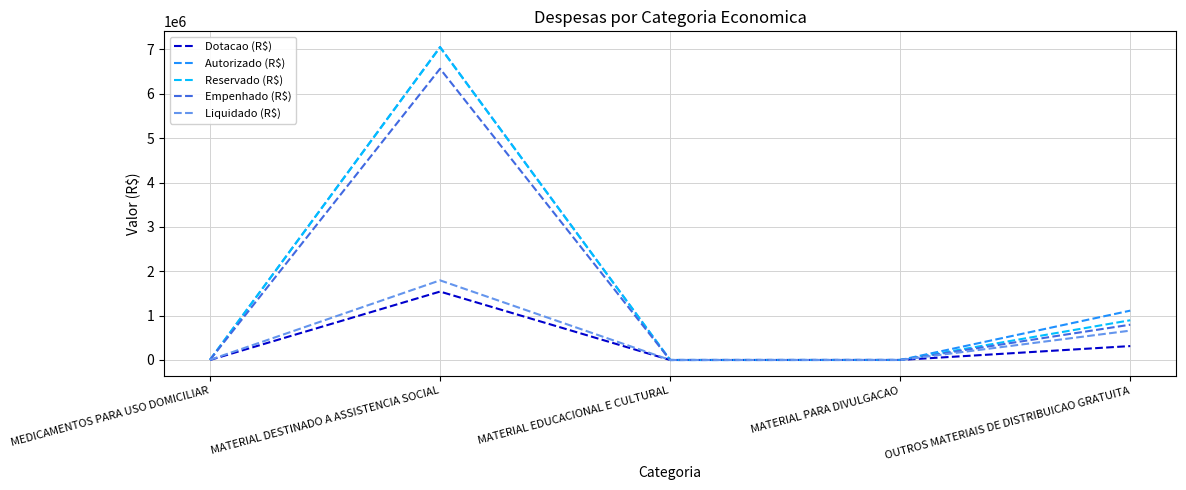

What is the average value of the Reservado (R$) series?

1589185.9